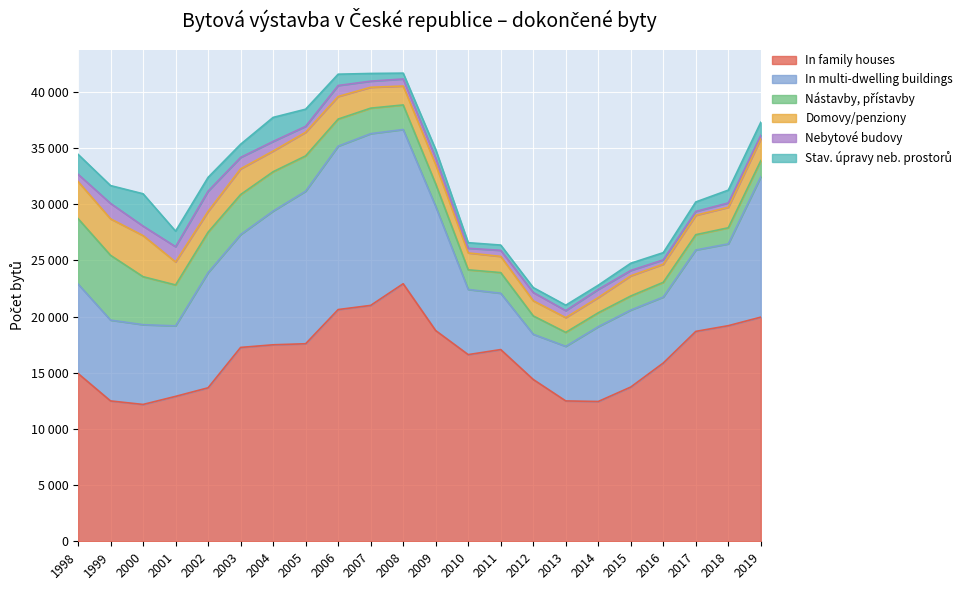

Which label corresponds to the smallest value in the chart?

2019